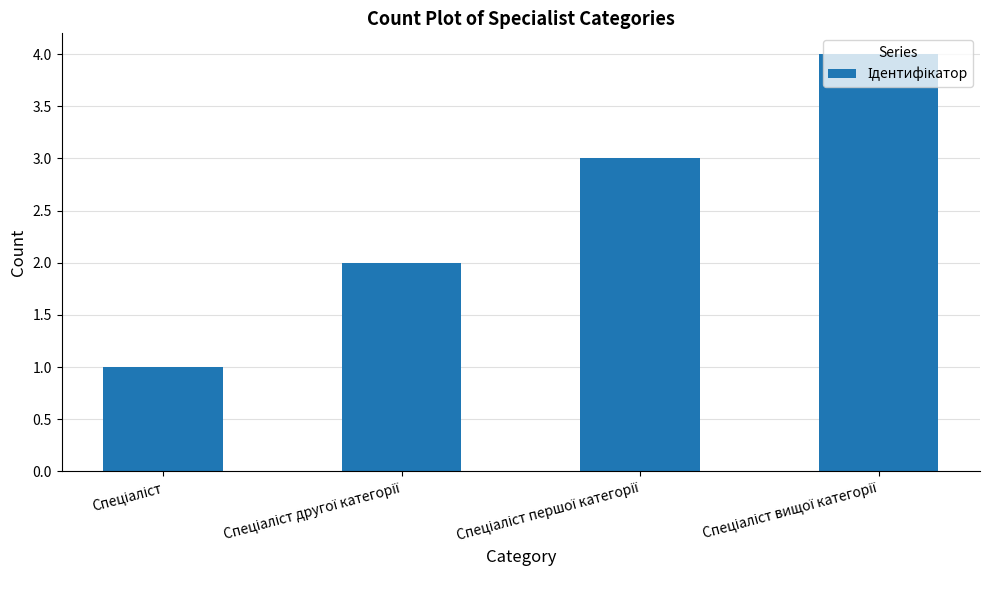

What is the sum of all values?

10